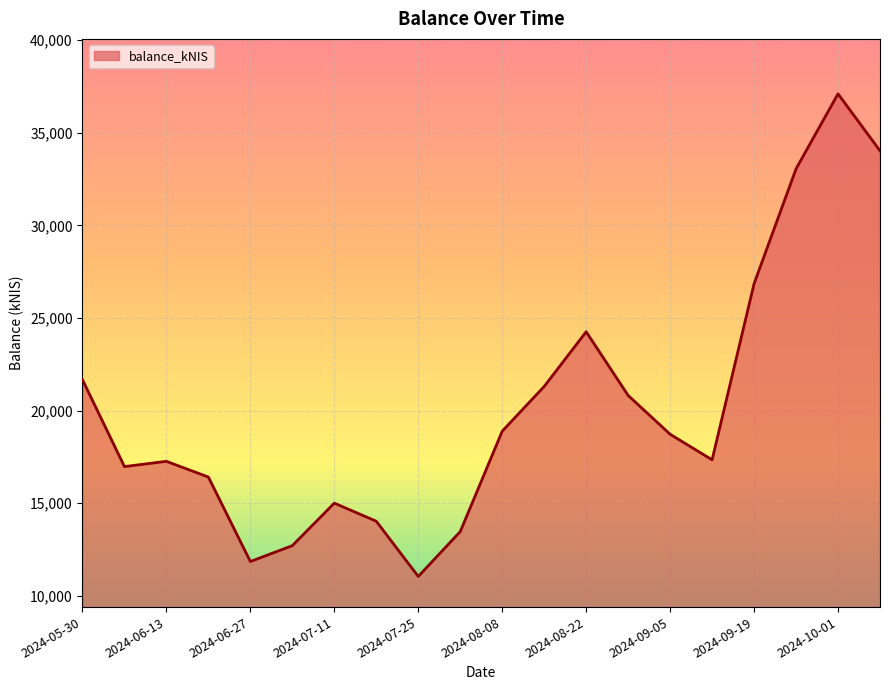

What is the maximum value shown in the chart?

37104.7